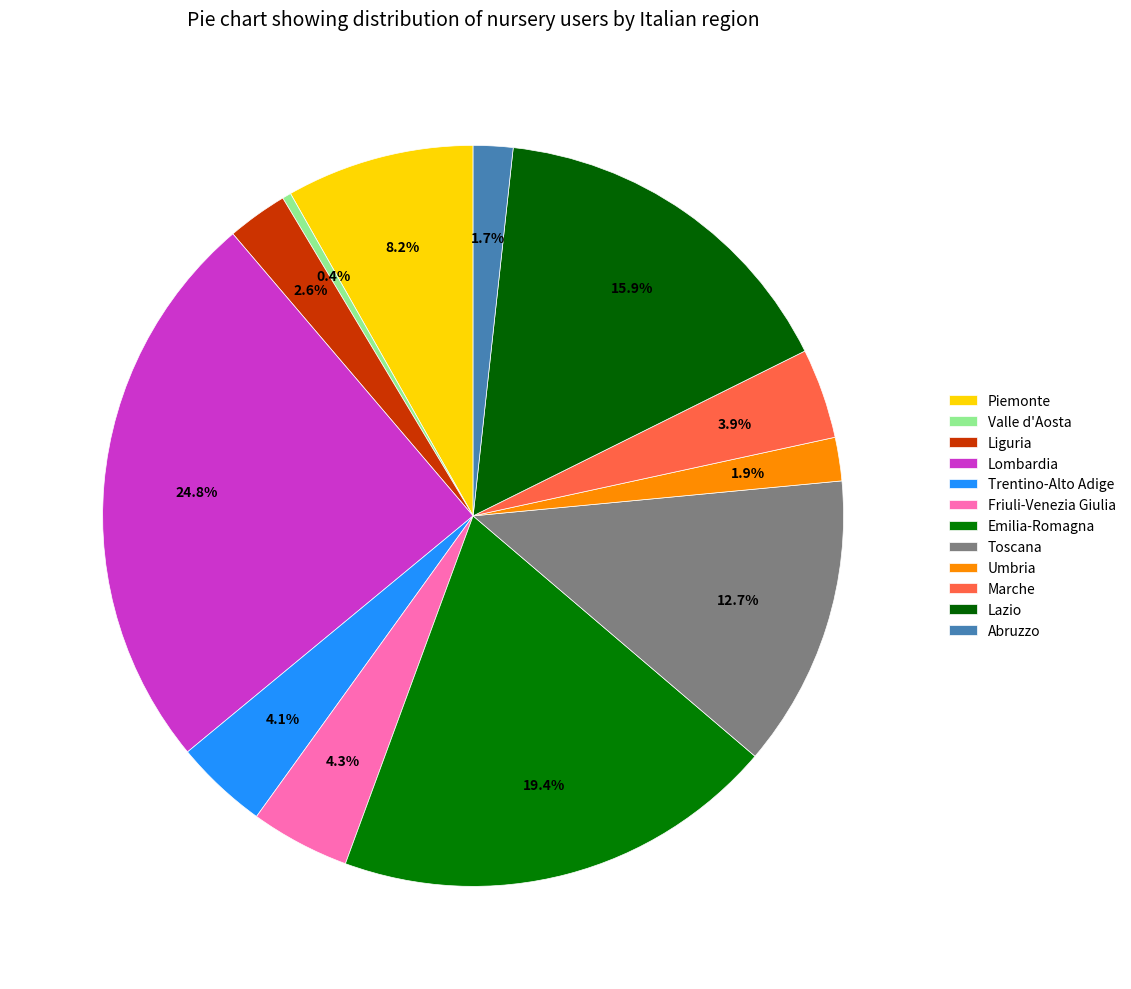

How many slices are in this pie chart?

12